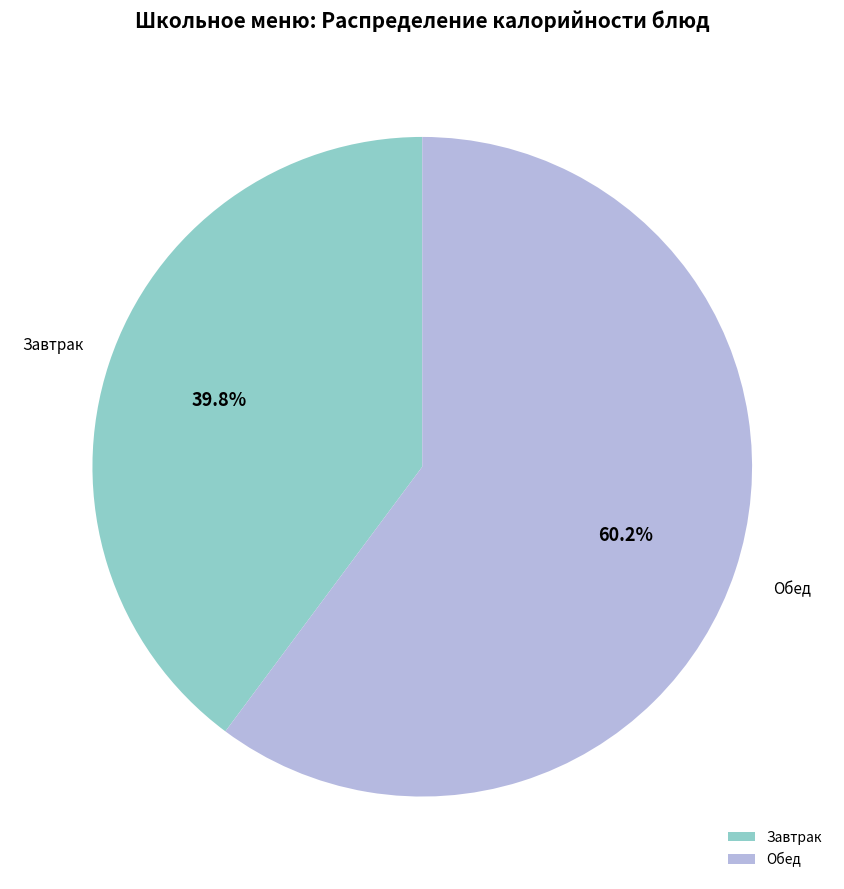

Is the sum of Обед and Завтрак greater than half?

Yes